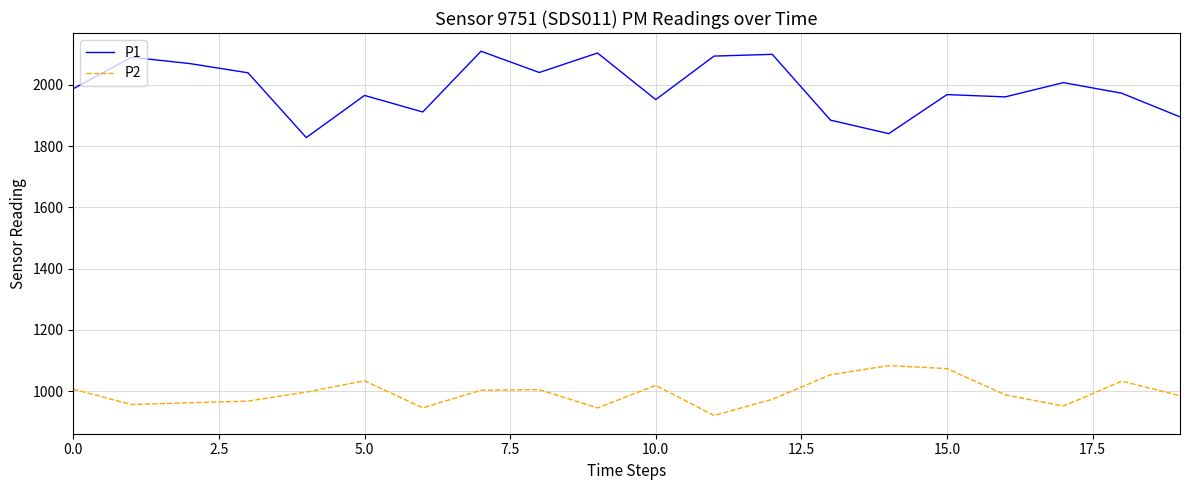

Which series has the widest spread of values?

P1